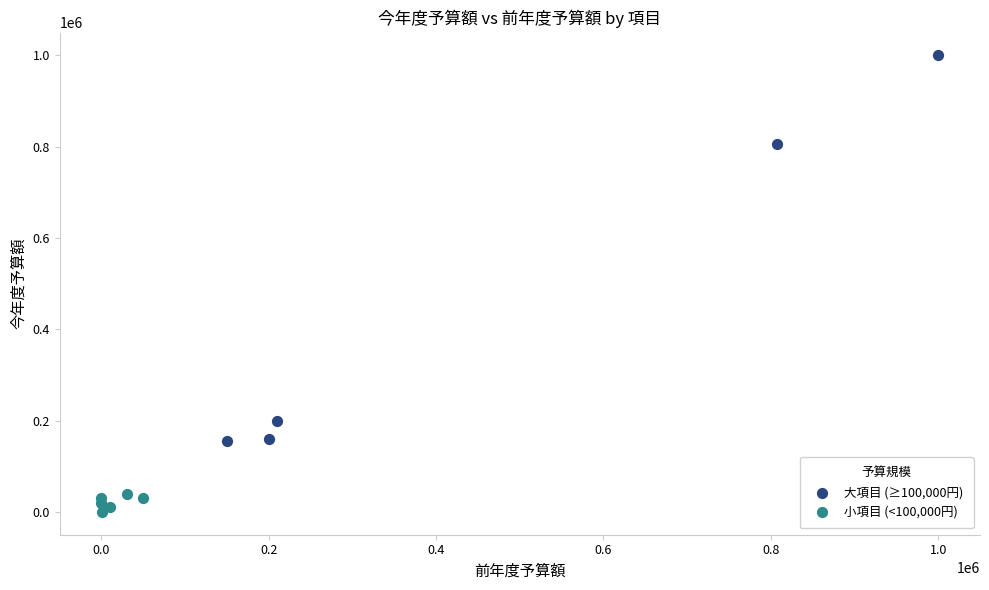

Which series contains the highest Y value?

大項目 (≥100,000円)